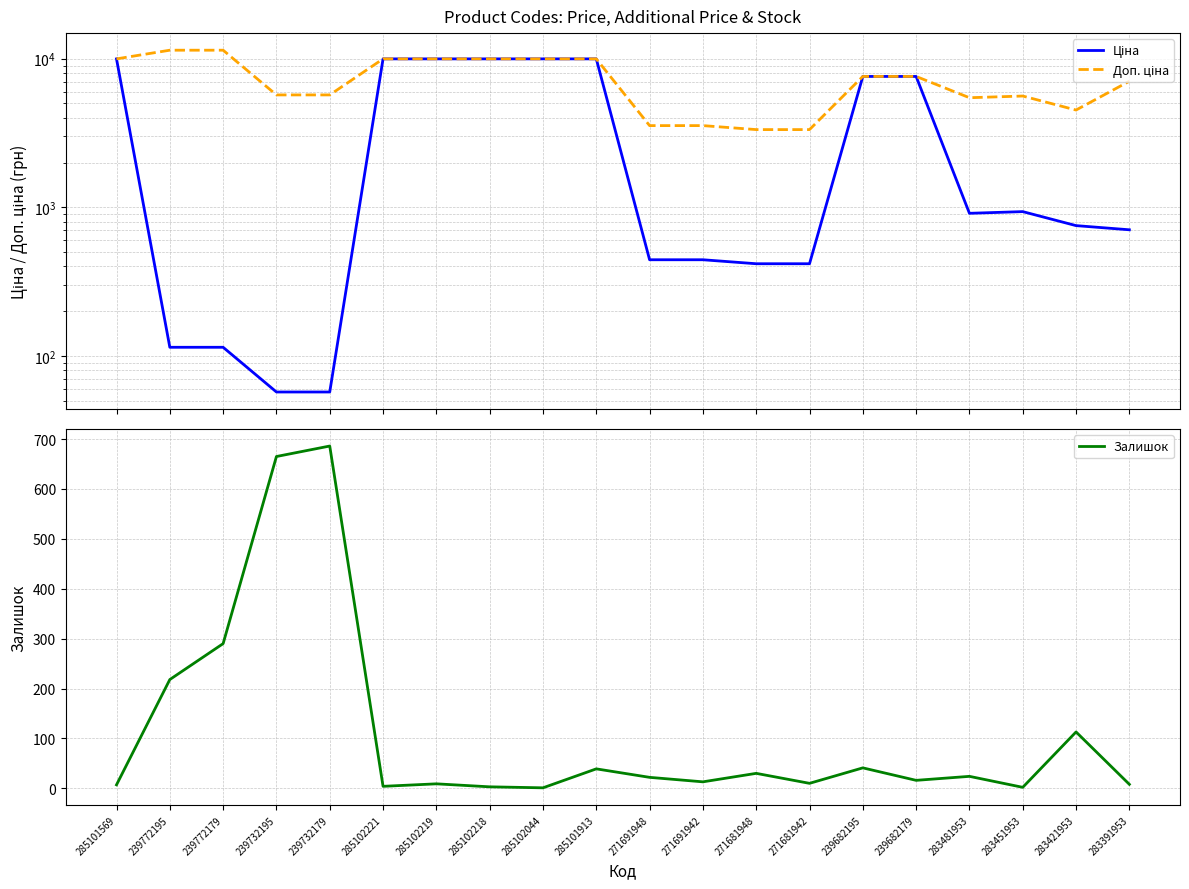

After their last crossing, which series has the higher values: Залишок or Ціна?

Ціна